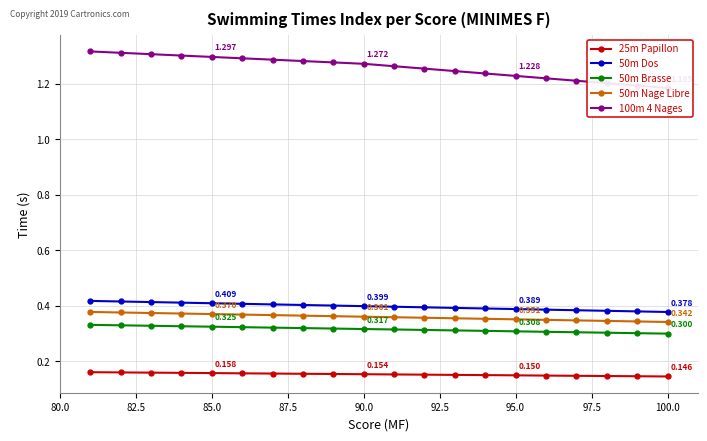

Reading right to left, extract all data points from this chart.

25m Papillon: 0.2	0.2	0.2	0.2	0.2	0.2	0.2	0.2	0.2	0.2	0.2	0.2	0.2	0.2	0.1	0.1	0.1	0.1	0.1	0.1
50m Dos: 0.4	0.4	0.4	0.4	0.4	0.4	0.4	0.4	0.4	0.4	0.4	0.4	0.4	0.4	0.4	0.4	0.4	0.4	0.4	0.4
50m Brasse: 0.3	0.3	0.3	0.3	0.3	0.3	0.3	0.3	0.3	0.3	0.3	0.3	0.3	0.3	0.3	0.3	0.3	0.3	0.3	0.3
50m Nage Libre: 0.4	0.4	0.4	0.4	0.4	0.4	0.4	0.4	0.4	0.4	0.4	0.4	0.4	0.4	0.4	0.3	0.3	0.3	0.3	0.3
100m 4 Nages: 1.3	1.3	1.3	1.3	1.3	1.3	1.3	1.3	1.3	1.3	1.3	1.3	1.2	1.2	1.2	1.2	1.2	1.2	1.2	1.2